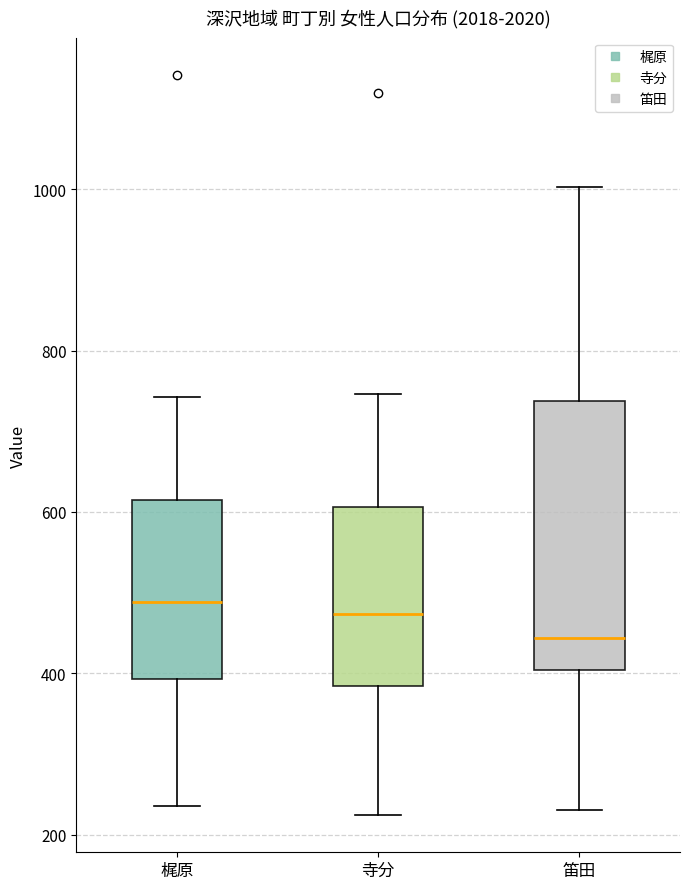

Reading left to right, read every box against the y-axis: the position of its median line, the range the box covers, and the ends of its whiskers. The values are not printed on the chart, so give them approximately, as read against the axis.

梶原: median 480, box 400 to 620, whiskers 240 to 740
寺分: median 480, box 380 to 600, whiskers 220 to 740
笛田: median 440, box 400 to 740, whiskers 240 to 1000